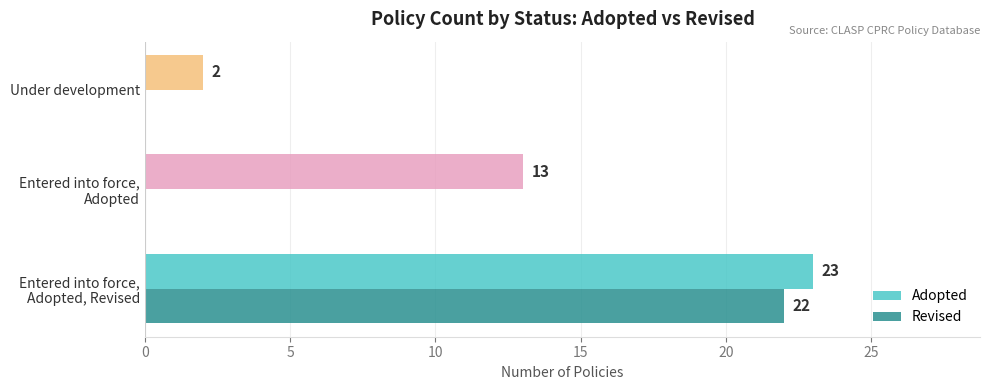

Count the Adopted values in the range 2 to 23.

3